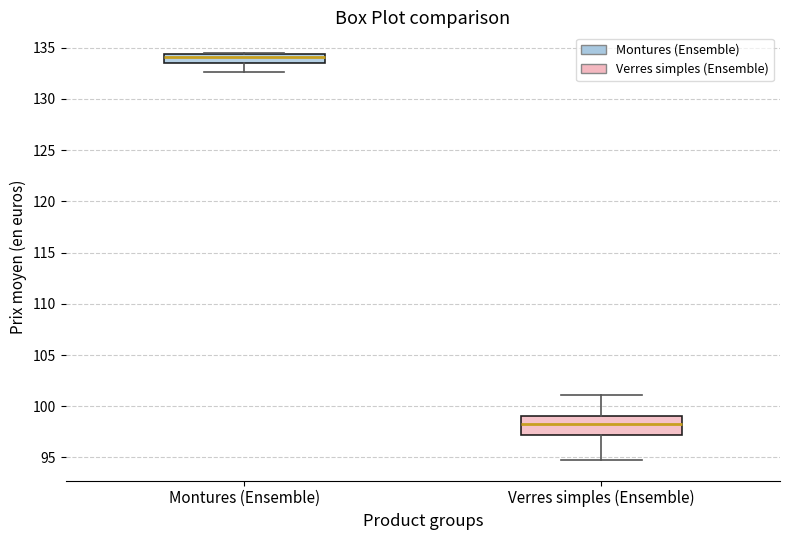

Reading left to right, transcribe this box plot: for each box, give where its median line is, the range the box spans, and where its two whiskers end, as read against the y-axis. The values are not printed on the chart, so give them approximately, as read against the axis.

Montures (Ensemble): median 134.0, box 133.5 to 134.5, whiskers 132.5 to 134.5
Verres simples (Ensemble): median 98.0, box 97.0 to 99.0, whiskers 94.5 to 101.0